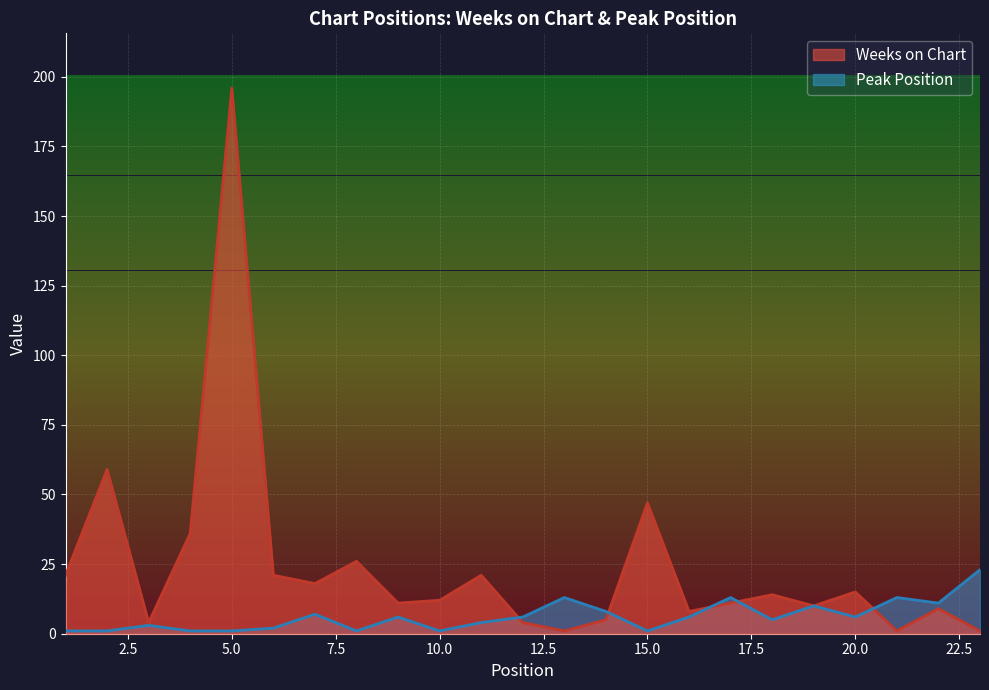

Reading right to left, what are all the values shown in this chart?

Weeks on Chart: 1	9	1	15	10	14	11	8	47	5	1	4	21	12	11	26	18	21	196	36	4	59	21
Peak Position: 23	11	13	6	10	5	13	6	1	8	13	6	4	1	6	1	7	2	1	1	3	1	1